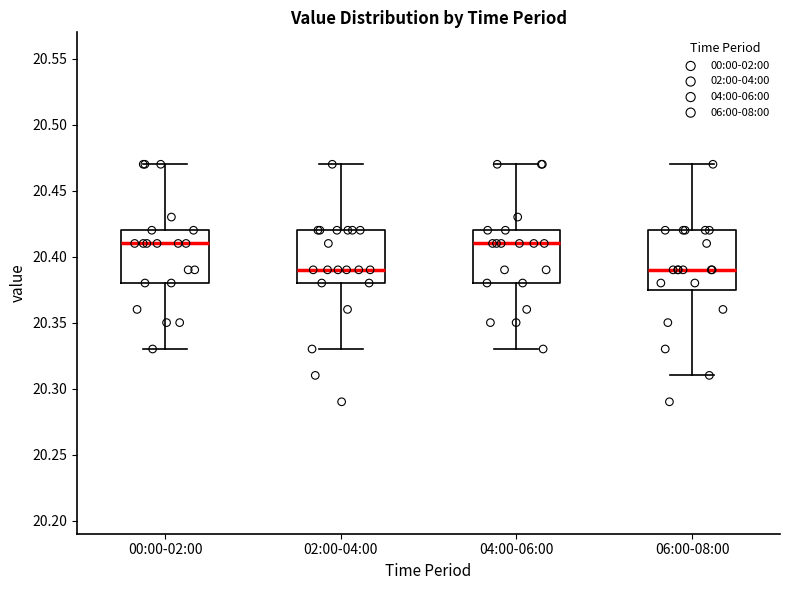

Where does the upper whisker of the box for 04:00-06:00 end on the y-axis? The values are not printed on the chart, so give them approximately, as read against the axis.

20.470